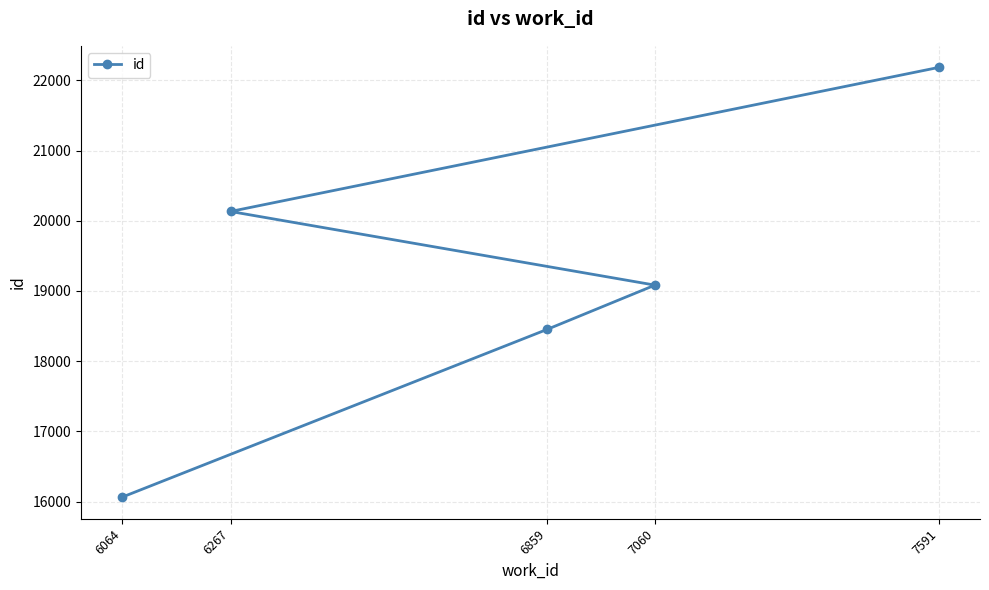

Reading left to right, what are all the values shown in this chart?

6064=16062	6267=20132	6859=18454	7060=19083	7591=22185